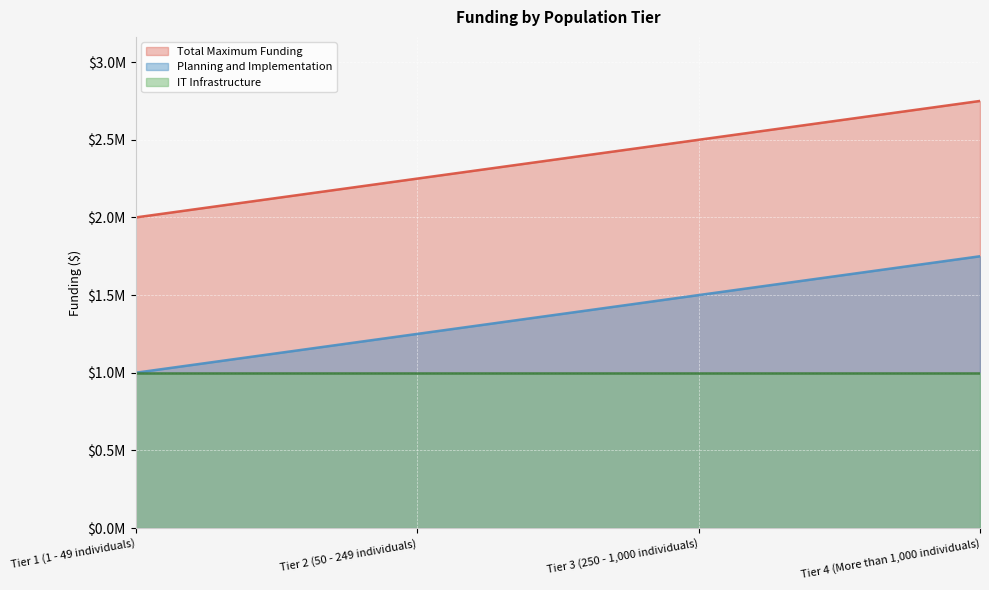

At Tier 4 (More than 1,000 individuals), list the series in order from smallest to largest.

IT Infrastructure, Planning and Implementation, Total Maximum Funding